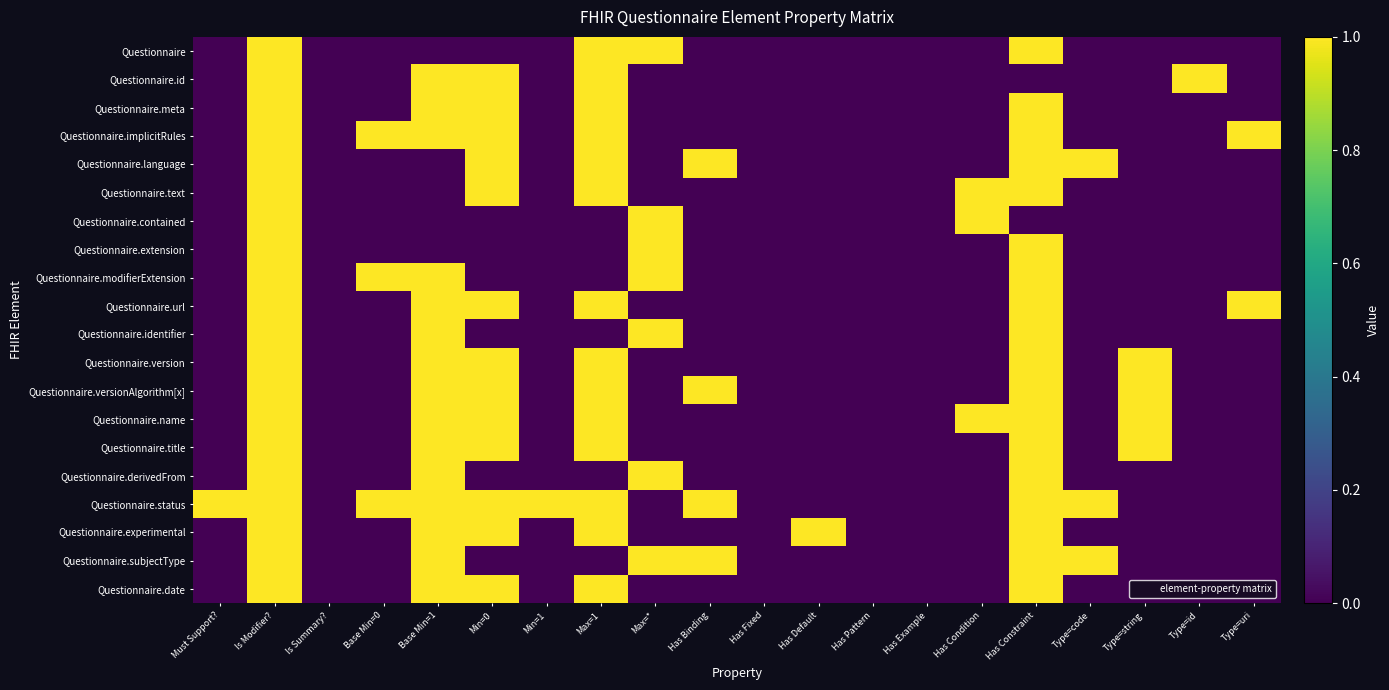

What is the difference between the highest and lowest values at Base Min=0?

1